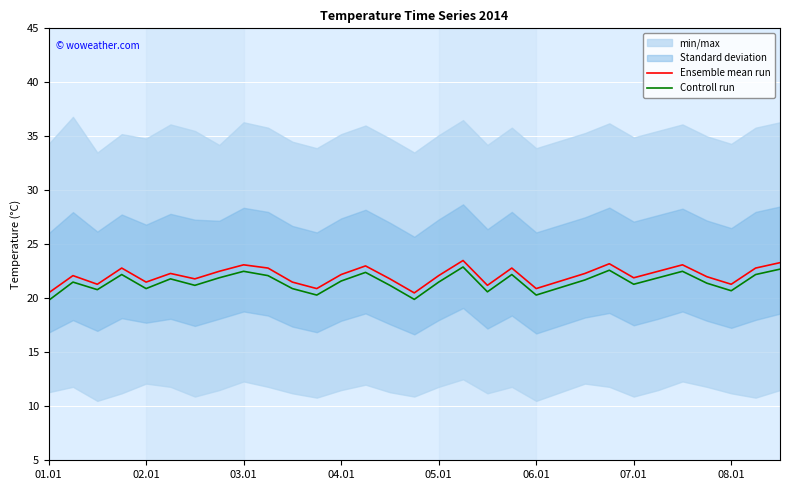

Which series changed the most between 14 and 22?

Ensemble mean run